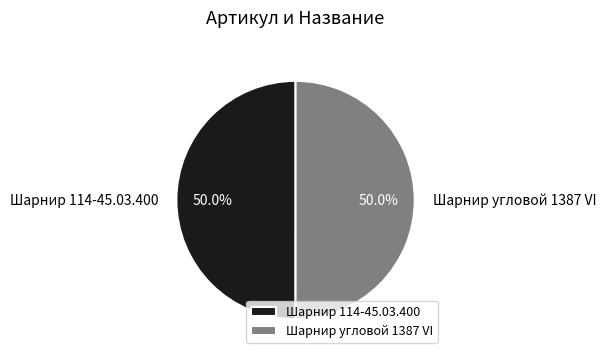

What is the ratio of the value at Шарнир 114-45.03.400 to the value at Шарнир угловой 1387 VI?

1.0